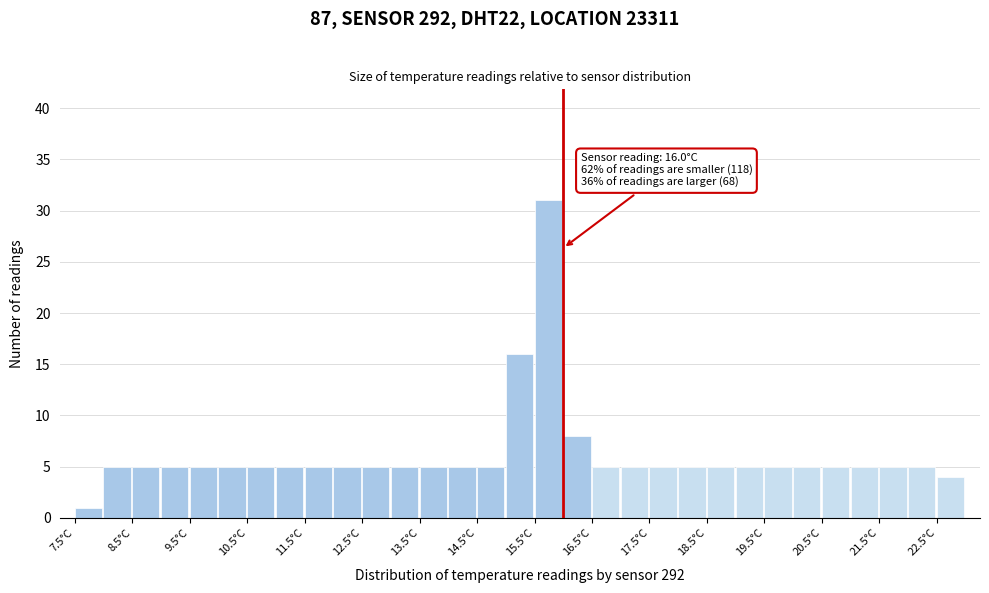

Over which range of the x-axis is the bar tallest?

15.5 to 16.0